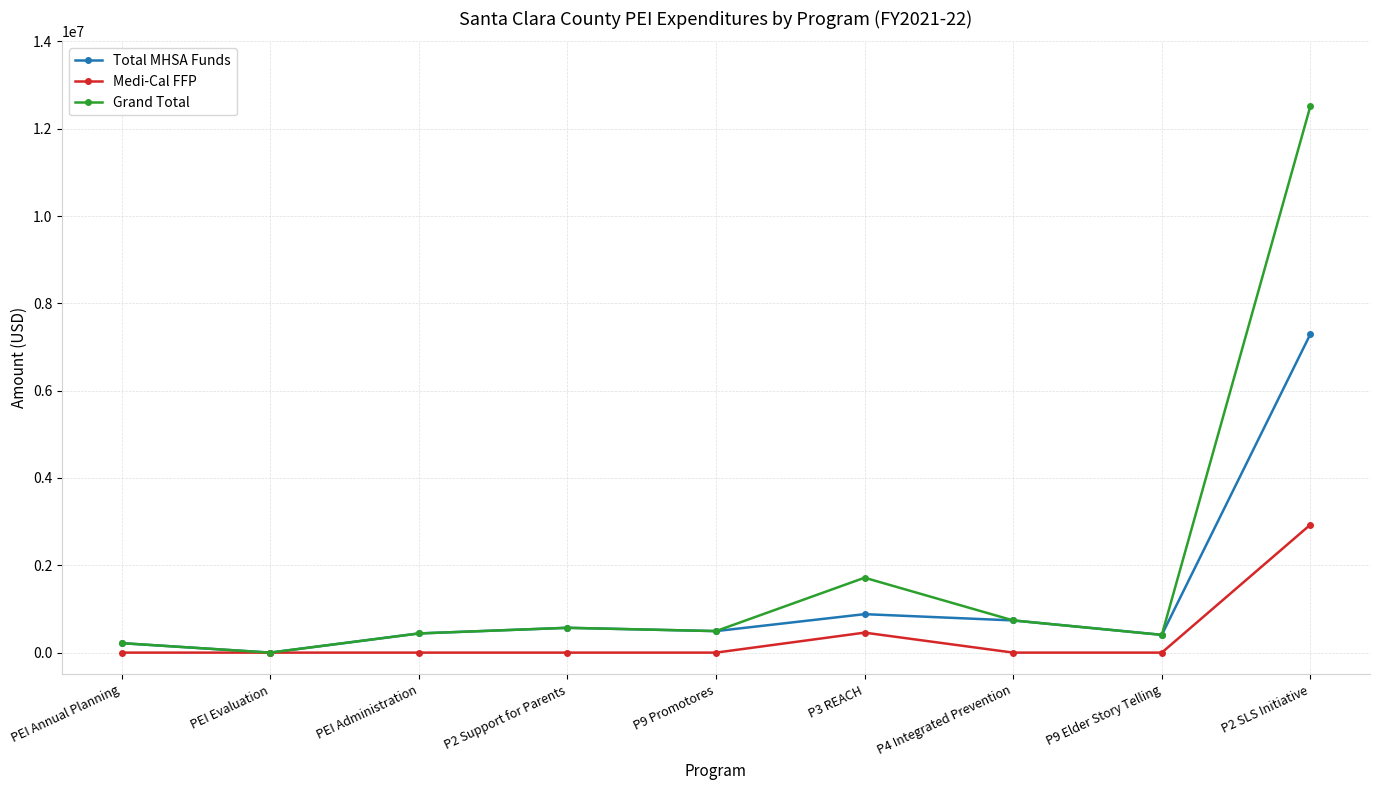

Where is Total MHSA Funds nearest to the value 3648762?

P3 REACH